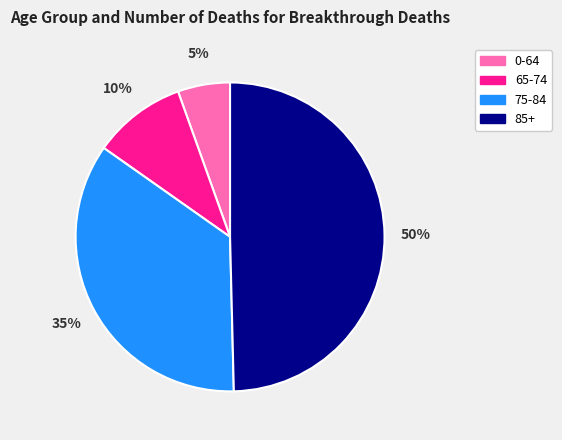

Count the number of slices in the pie.

4